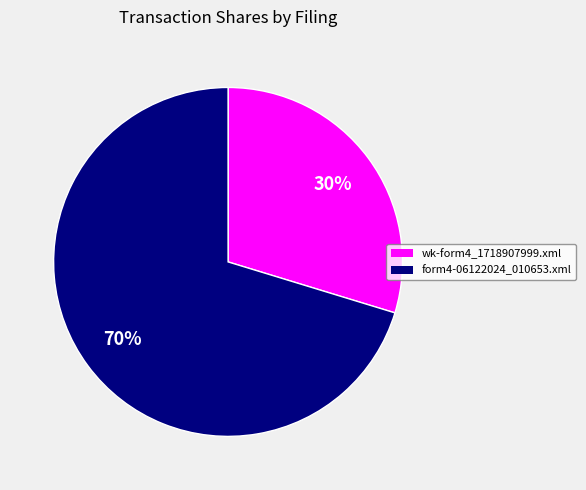

To the nearest percent, what portion does wk-form4_1718907999.xml represent?

30%